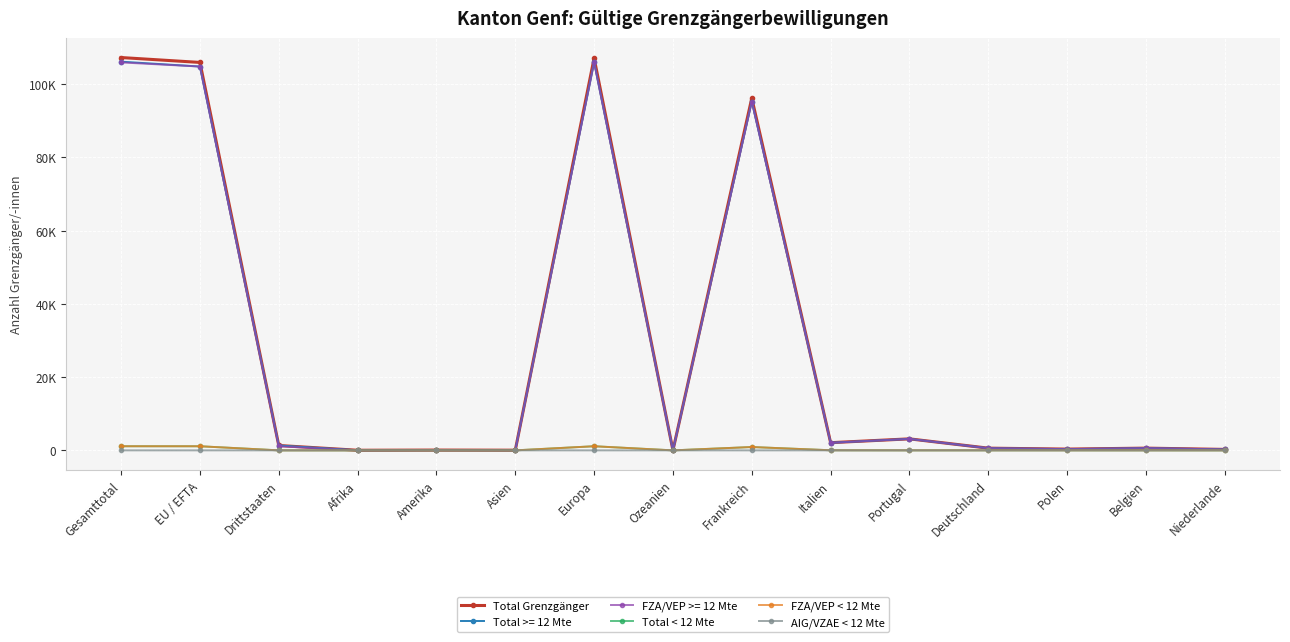

Count the AIG/VZAE < 12 Mte values in the range 0 to 1.

12